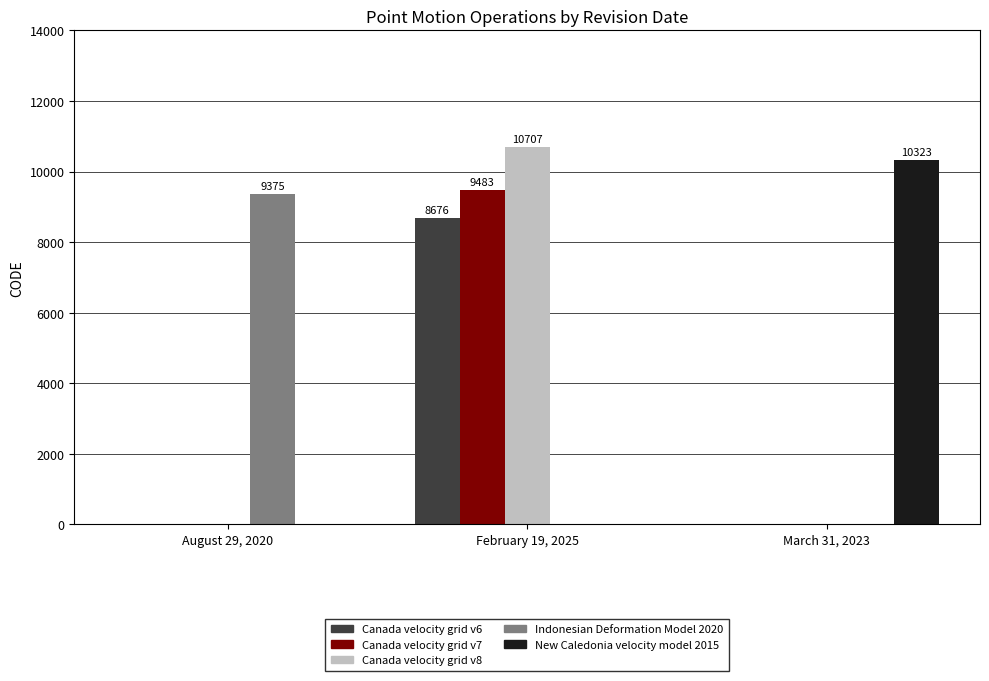

Is the value of Canada velocity grid v6 at February 19, 2025 greater than the value of New Caledonia velocity model 2015 at August 29, 2020?

Yes